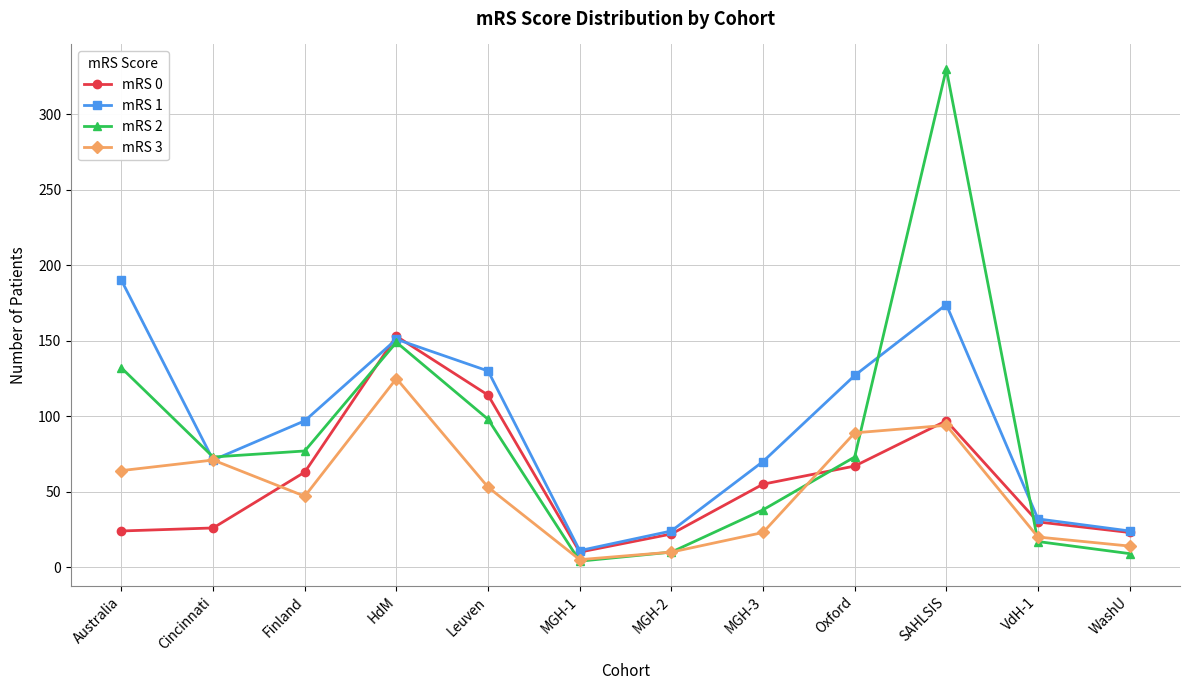

Which series has the largest total across all categories?

mRS 1